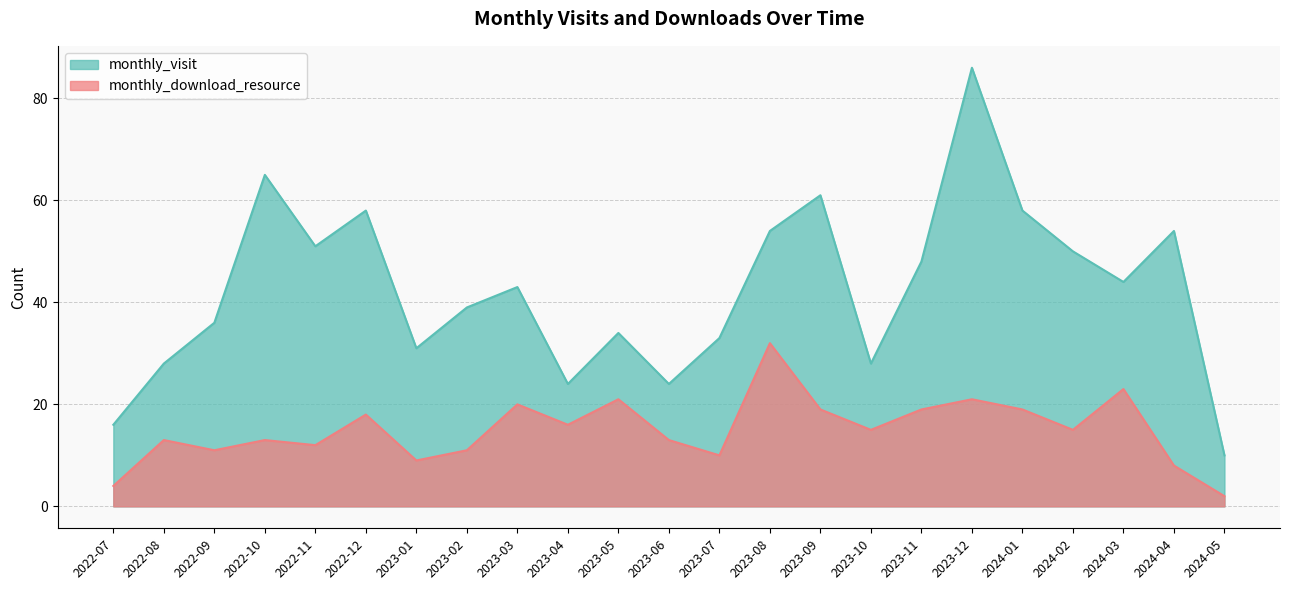

What is the spread (max minus min) of values at 2023-09?

42